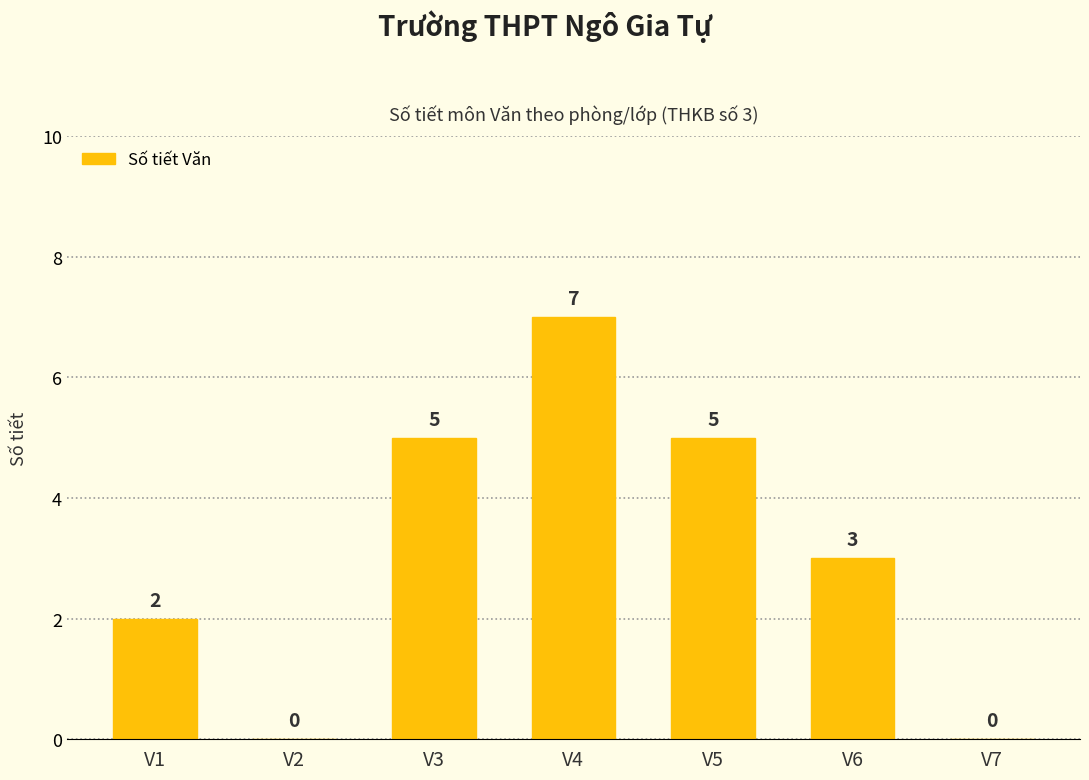

Count the number of categories in the chart.

7